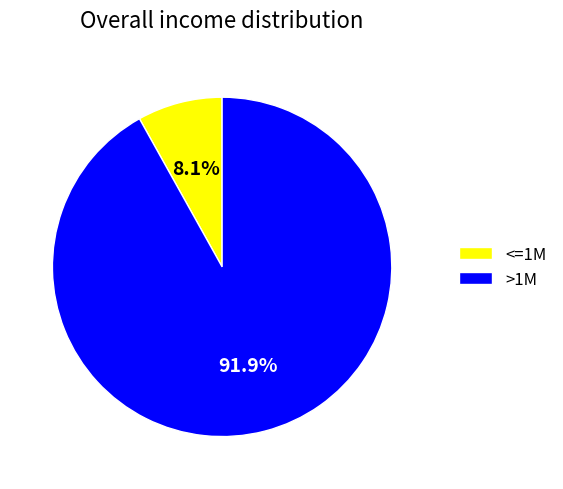

How many segments does this pie chart have?

2